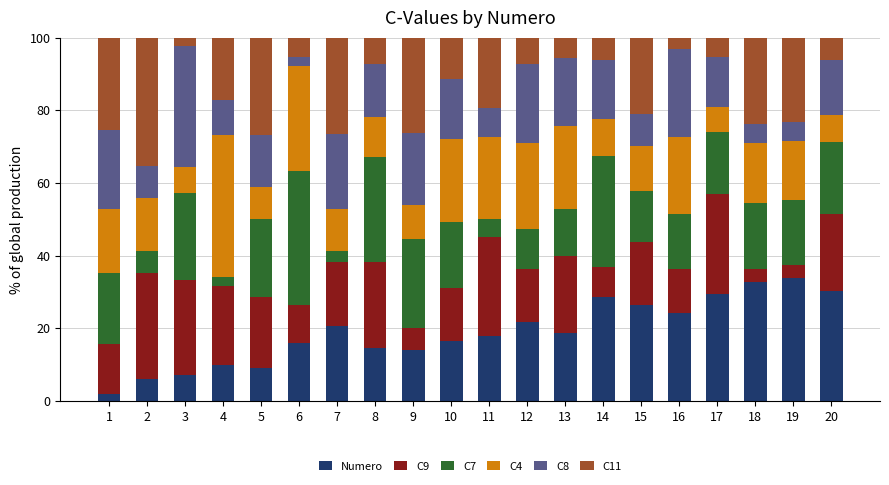

What is the total value across all series at 20?

100.0